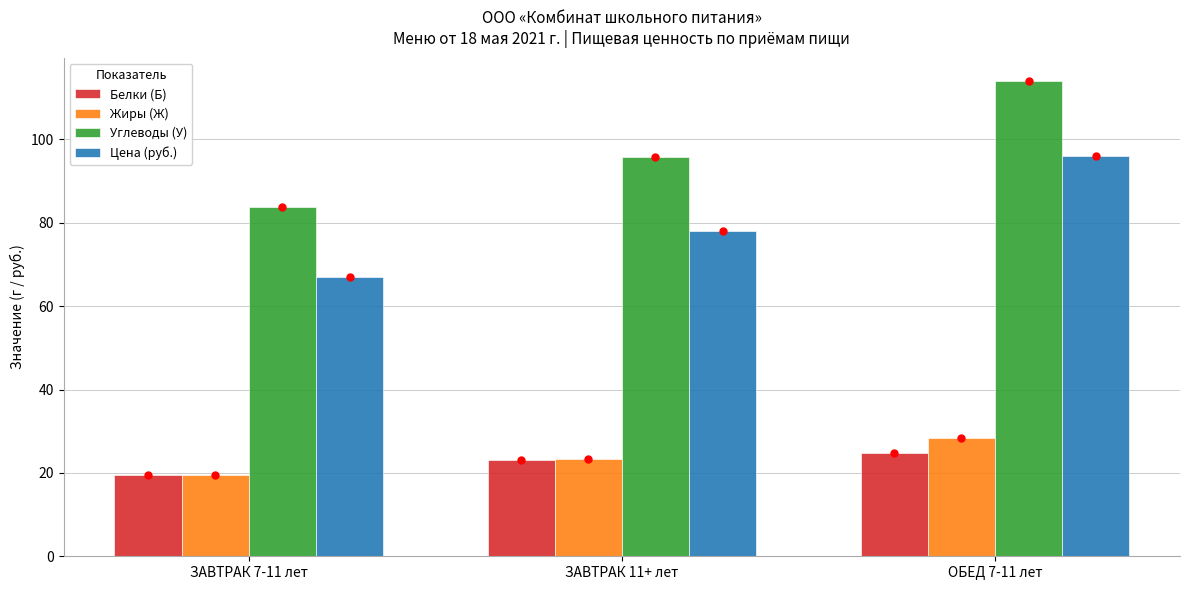

Where does the Углеводы (У) series first go above 95?

ЗАВТРАК 11+ лет